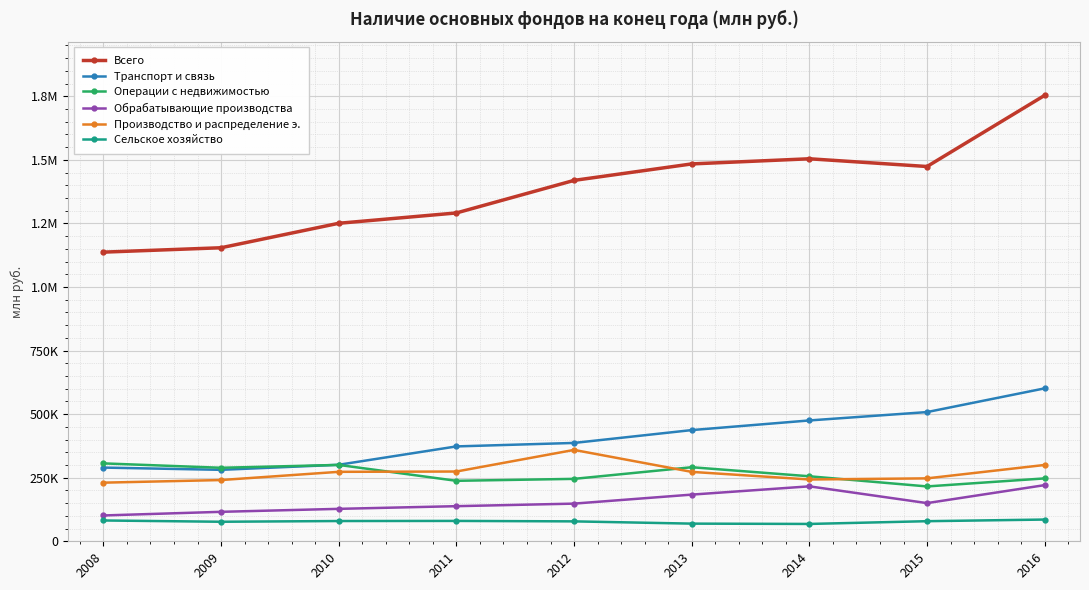

Is this an area chart (filled region under the line)?

No